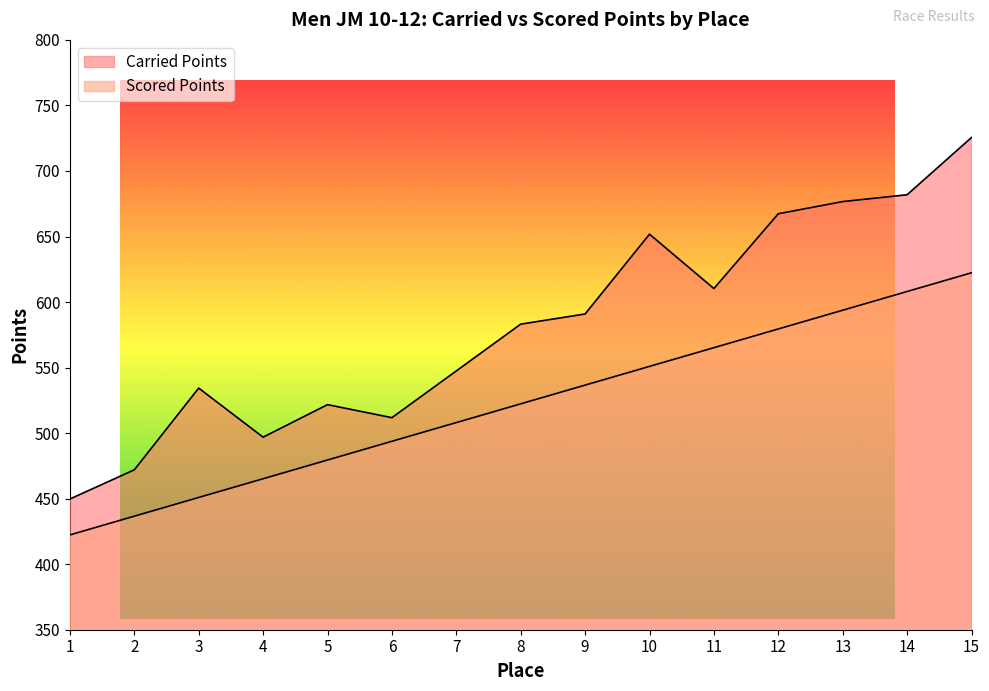

Is it true that Carried Points equals 651.8 at 10?

True